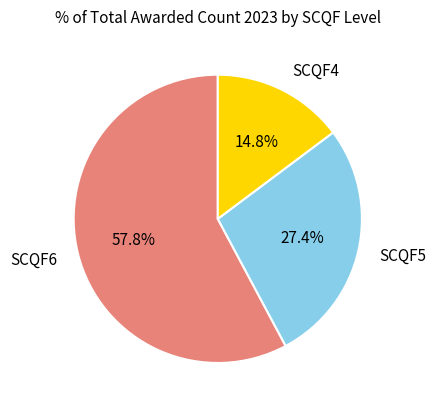

True or false: SCQF4 accounts for 6% of the total.

False